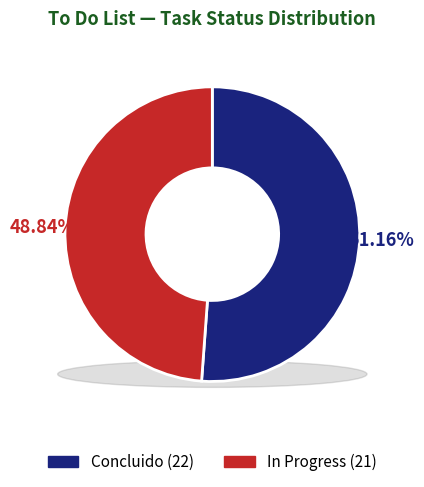

The In Progress slice represents 49% of the pie. True or false?

True